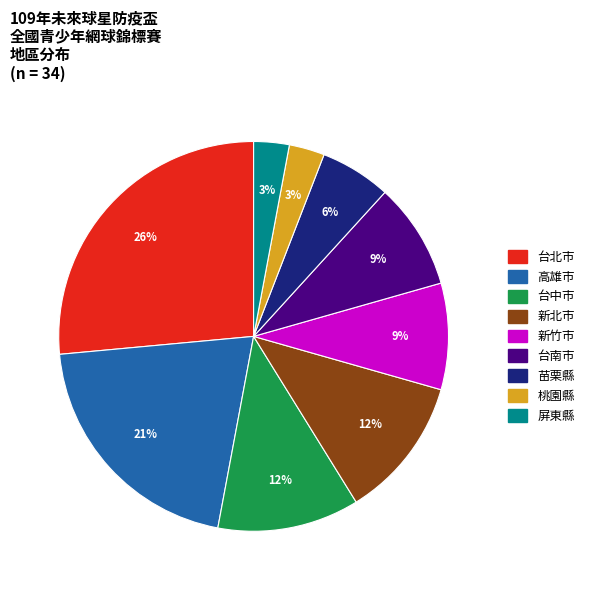

What percentage is the 台中市 slice, to the nearest percent?

12%